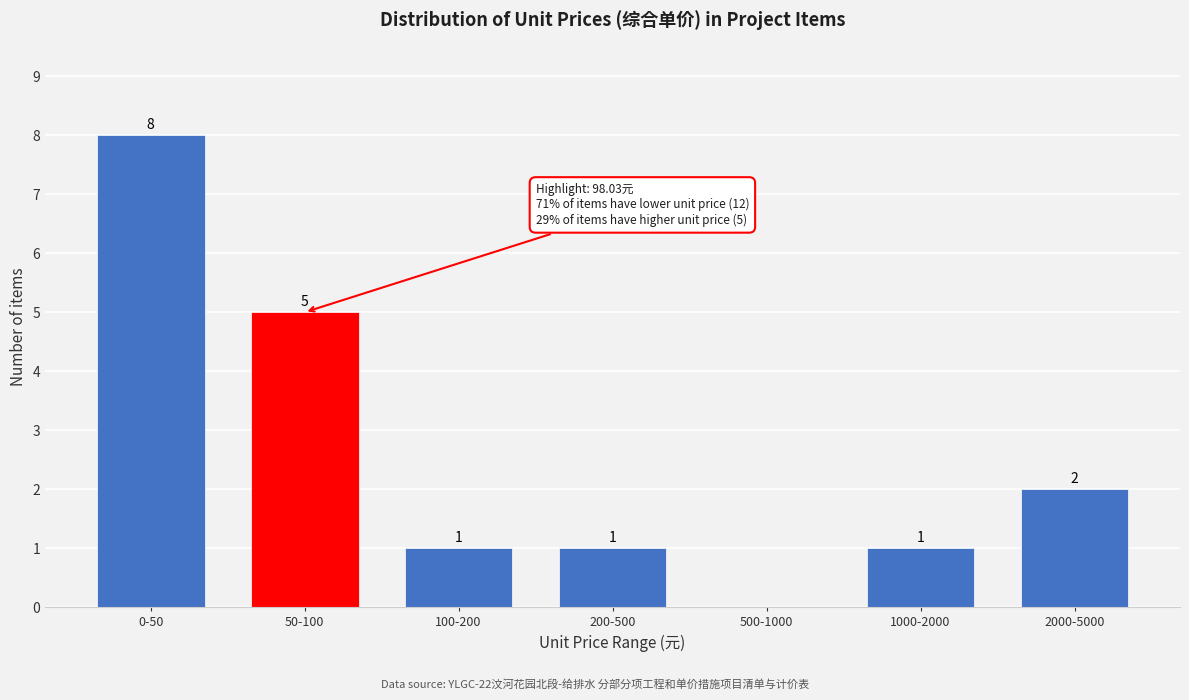

Reading right to left, transcribe all the data shown in this chart.

2000-5000=2	1000-2000=1	500-1000=0	200-500=1	100-200=1	50-100=5	0-50=8